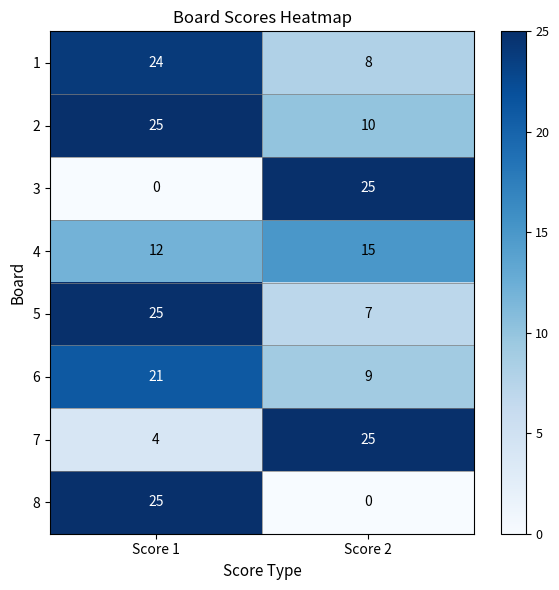

What is the greatest value displayed?

25